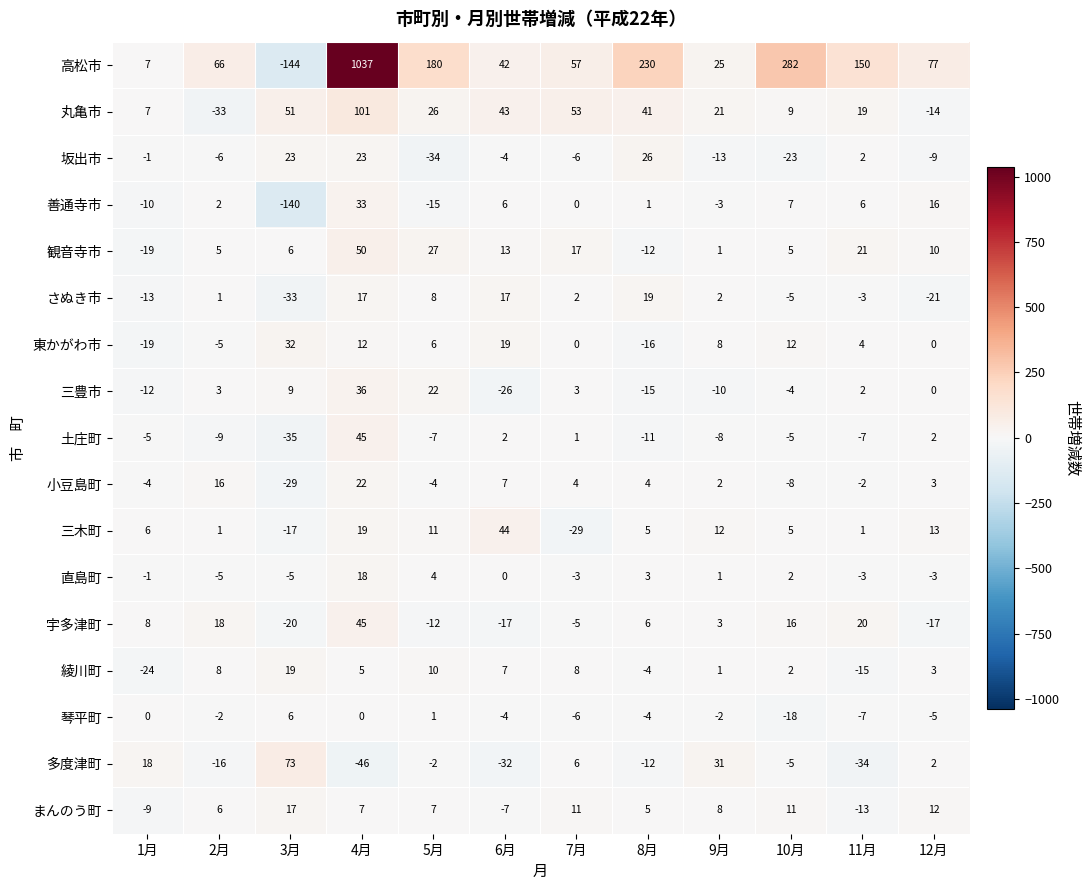

Between 6月 and 10月, which series saw the biggest shift?

高松市